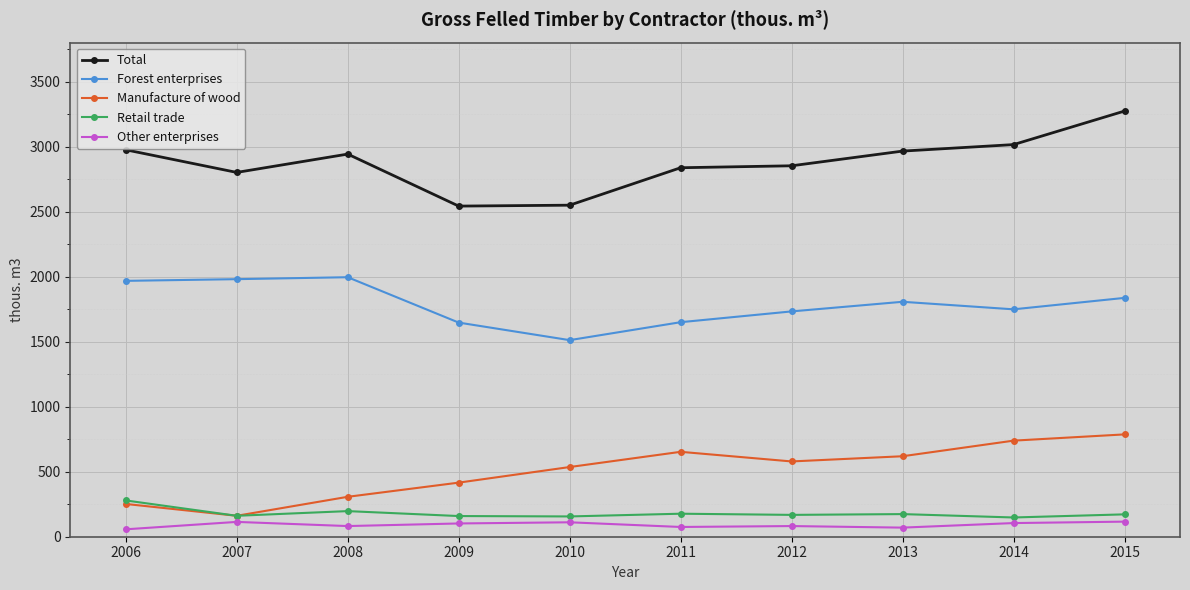

Where is the first local maximum for Retail trade?

2008